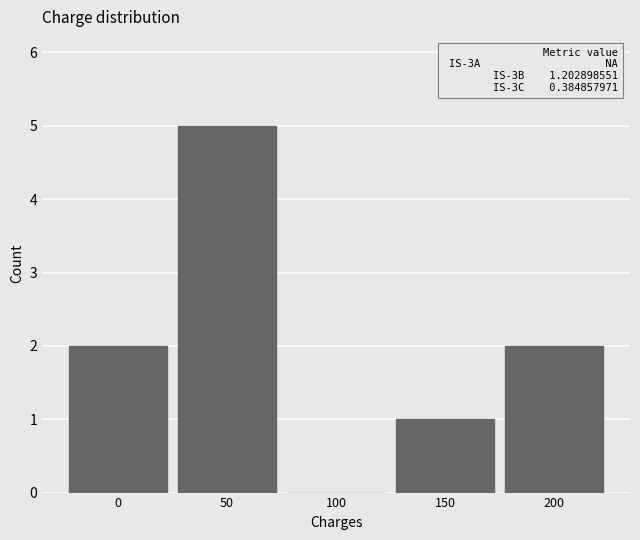

Reading left to right, list all the values displayed in this chart.

0=2	50=5	100=0	150=1	200=2